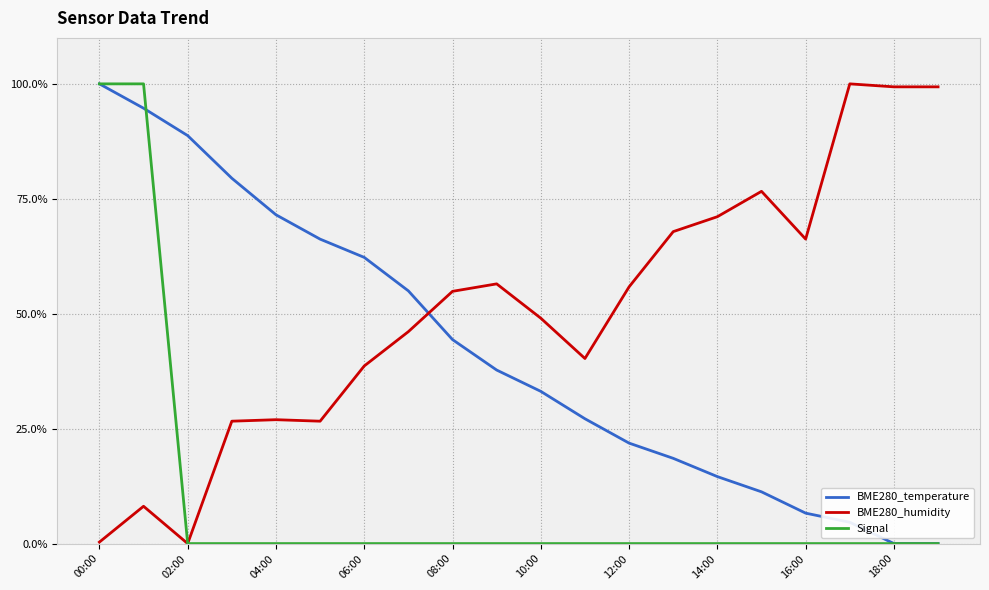

What is the maximum value for BME280_humidity?

100.0